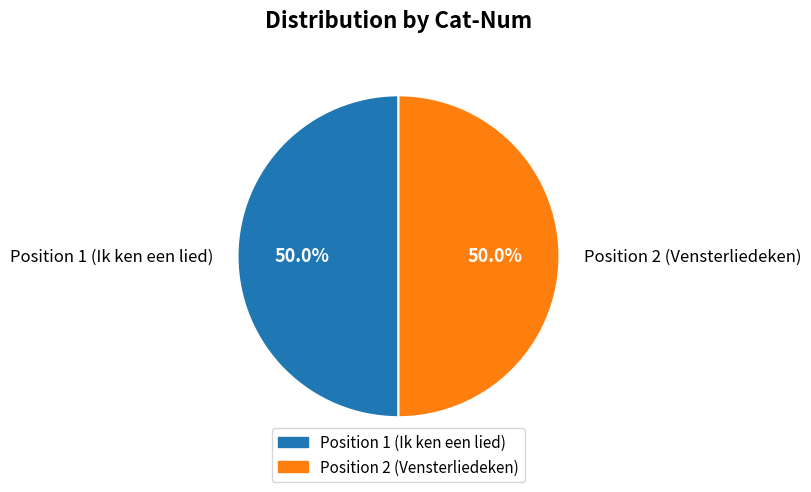

Approximately how many times larger is the value at Position 2 (Vensterliedeken) compared to Position 1 (Ik ken een lied)?

1.0